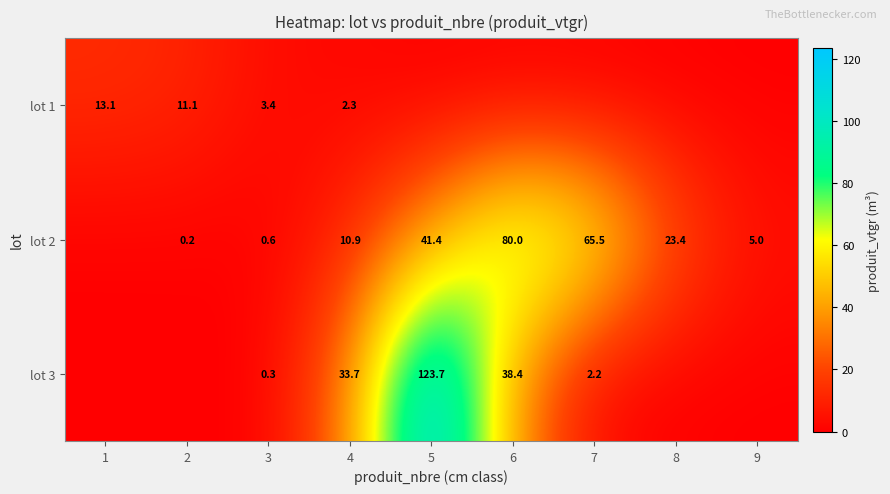

The lot 1 series shows 13.1 at 1. True or false?

True